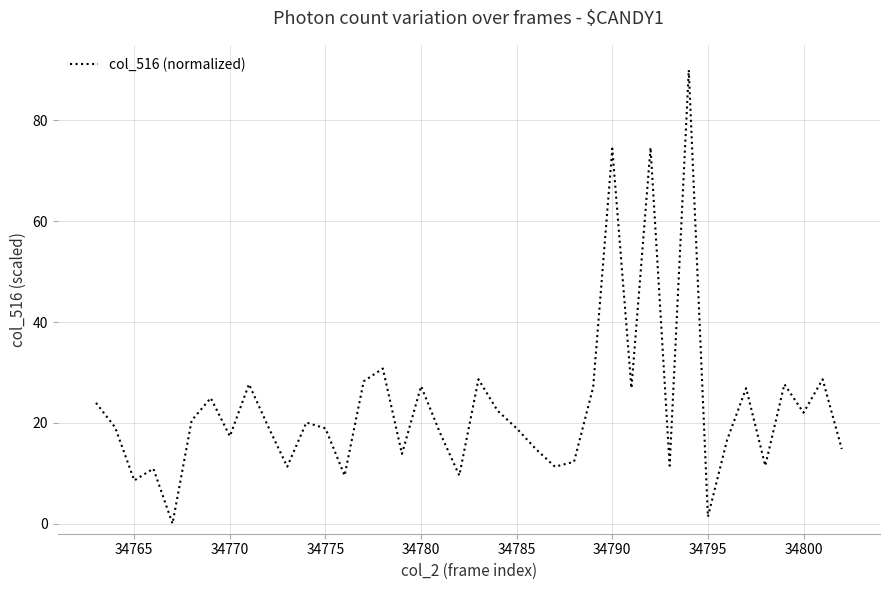

What is the greatest value displayed?

90.0